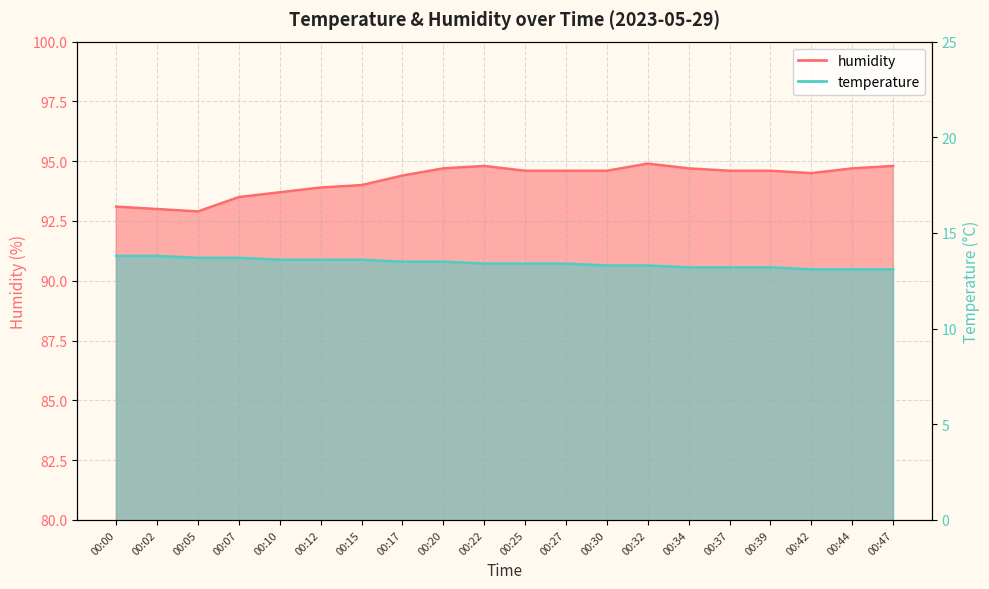

At which category does the chart reach its minimum across all series?

00:42